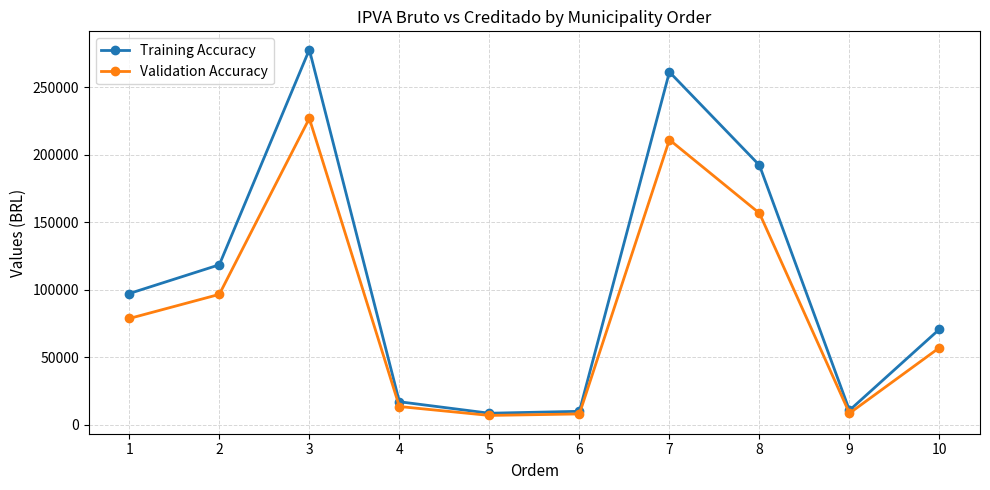

Which series changed the most between 2 and 9?

Training Accuracy